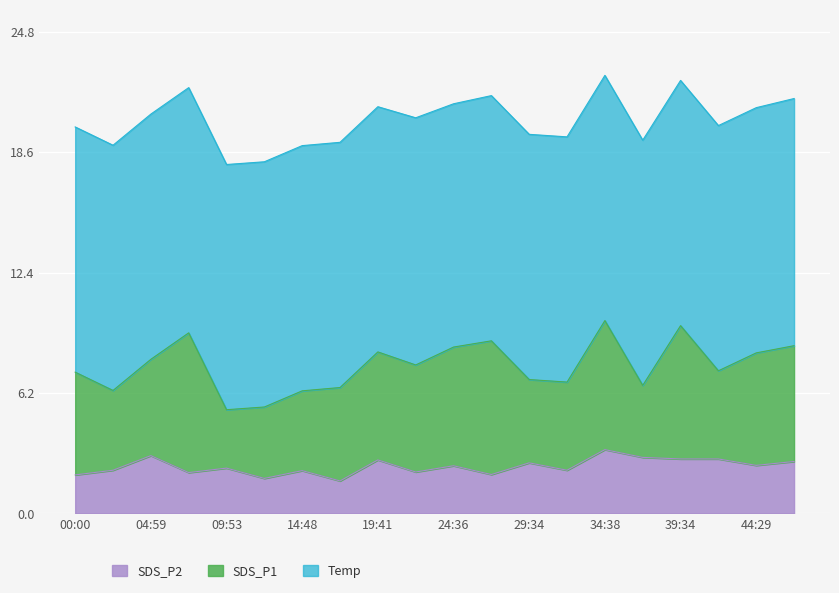

What position from the right is 17:13?

13